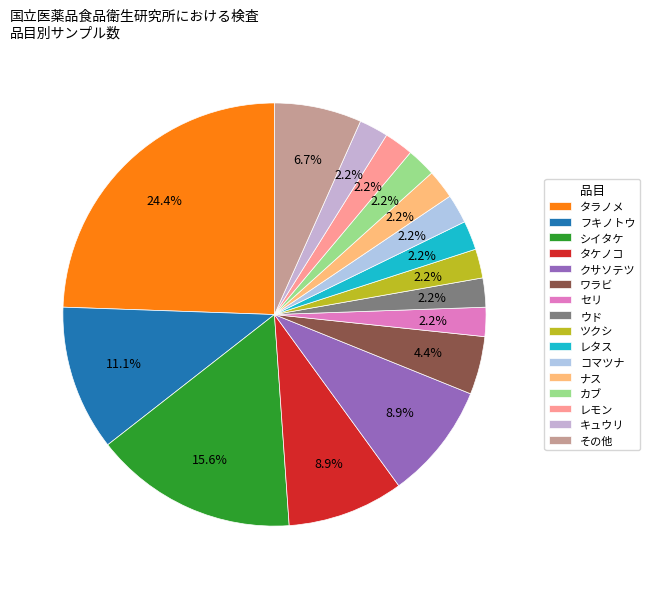

To the nearest percent, what is the difference between the largest and smallest slice percentages?

22%